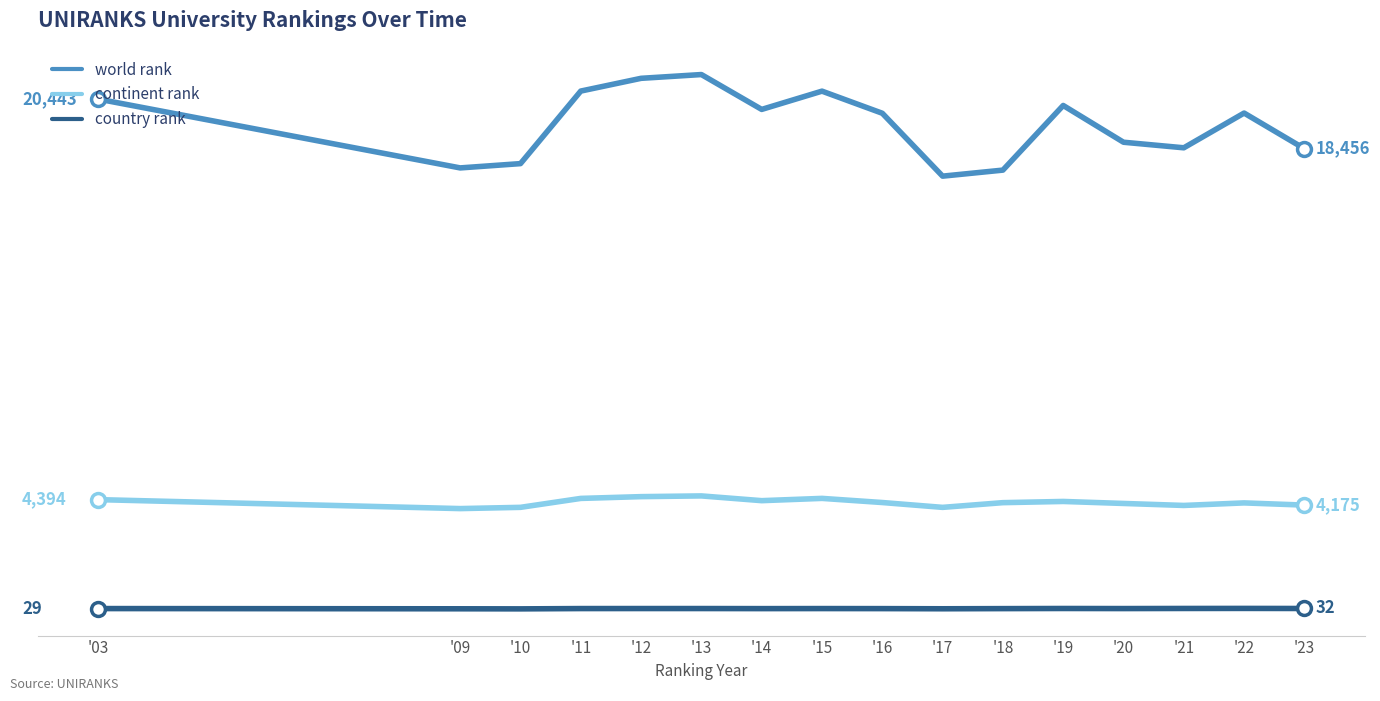

True or false: country rank has a value of 27 at '16.

True